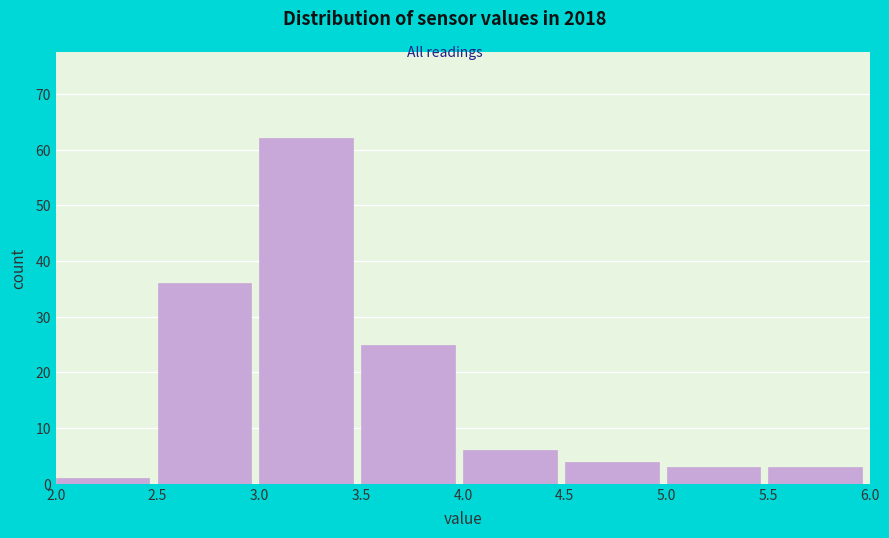

Over which range of the x-axis is the bar tallest?

3.0 to 3.5